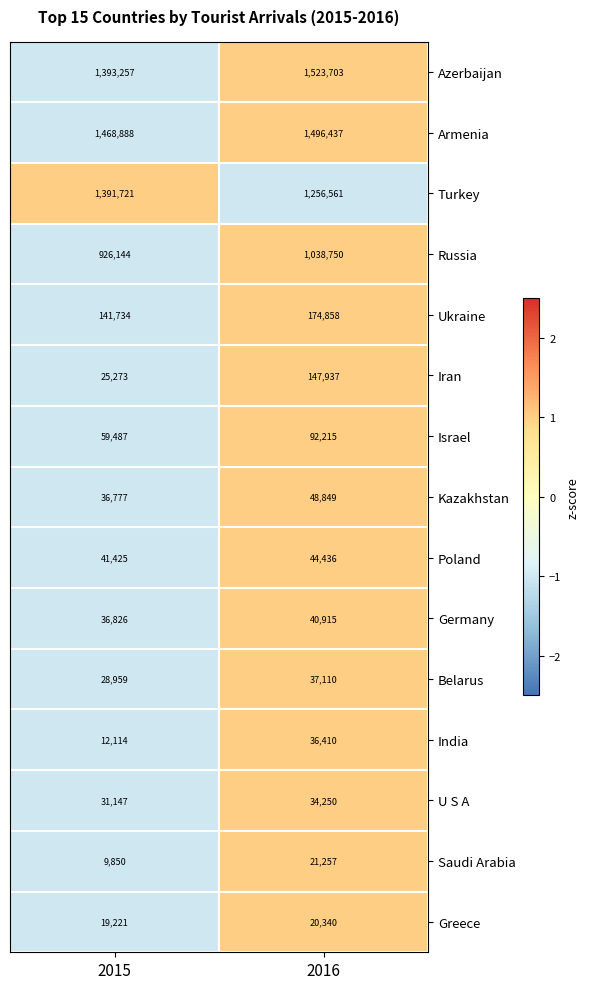

The value of Ukraine at 2016 is 174858. True or false?

True